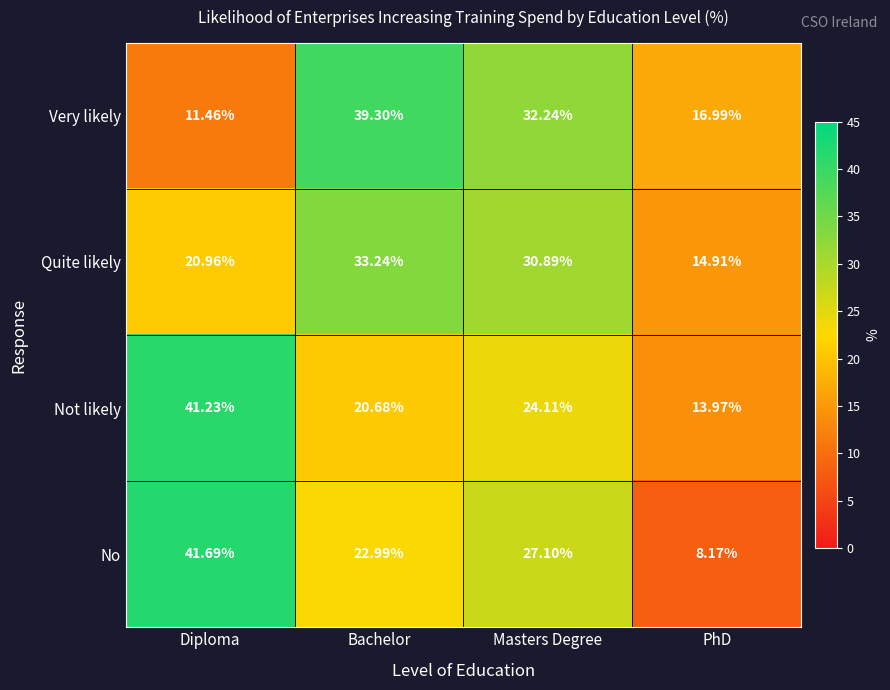

Which series has the largest range (max minus min)?

No